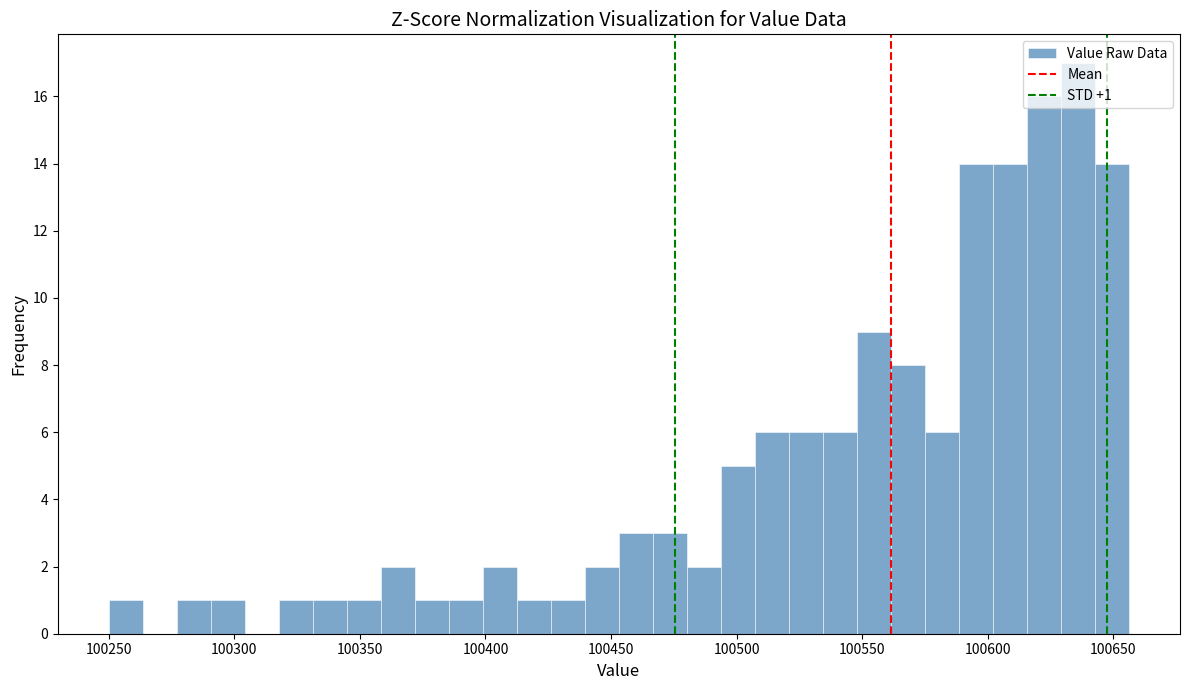

Around what value on the x-axis is the tallest bar? Give the approximate position of its centre, as read against the axis.

100635